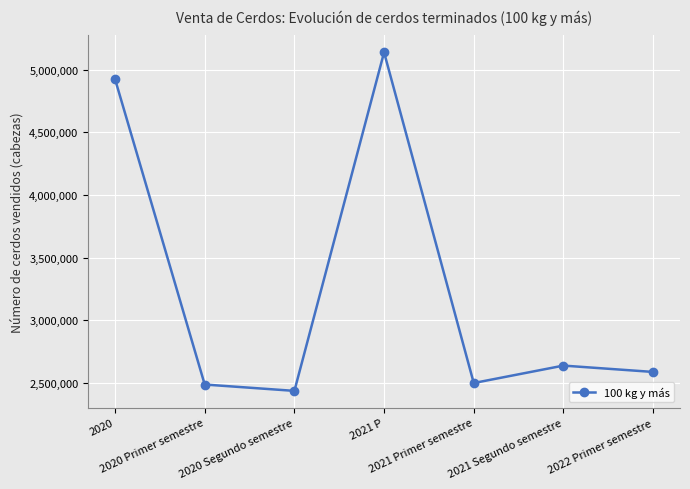

What is the label of the 2nd point from the right?

2021 Segundo semestre